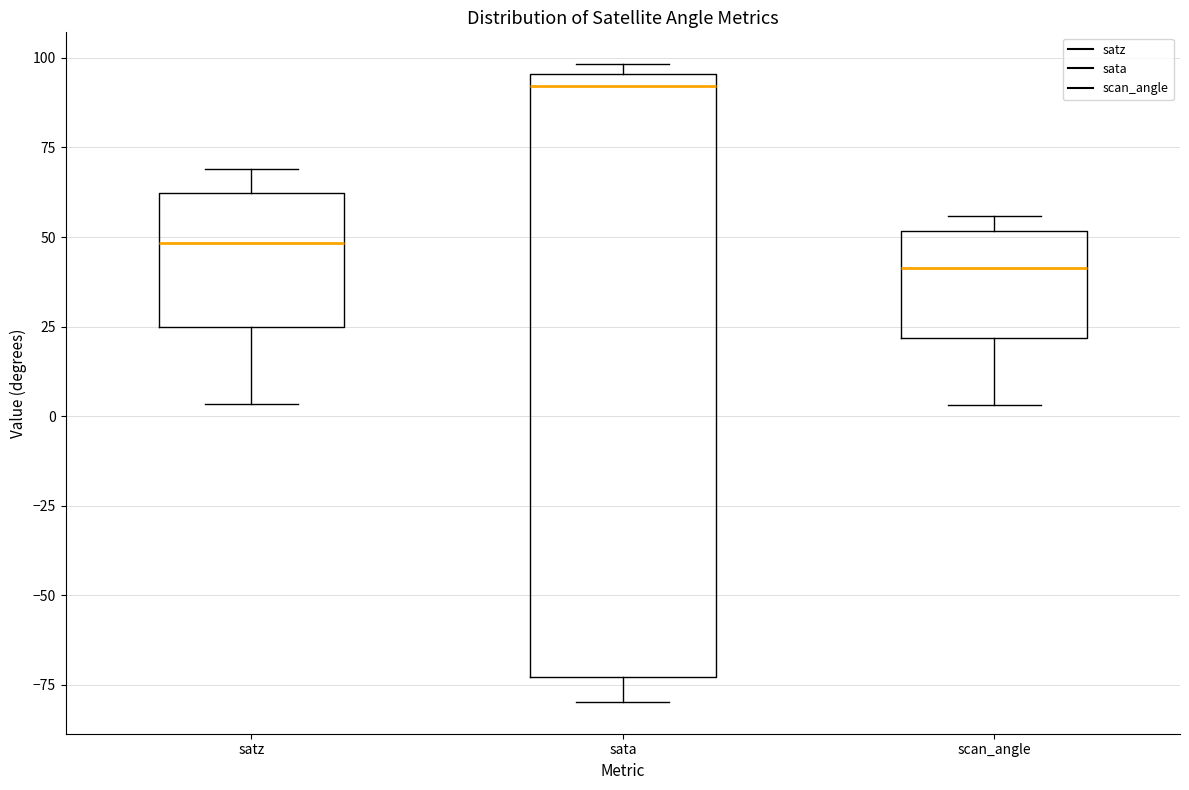

Which box has the highest median line?

sata